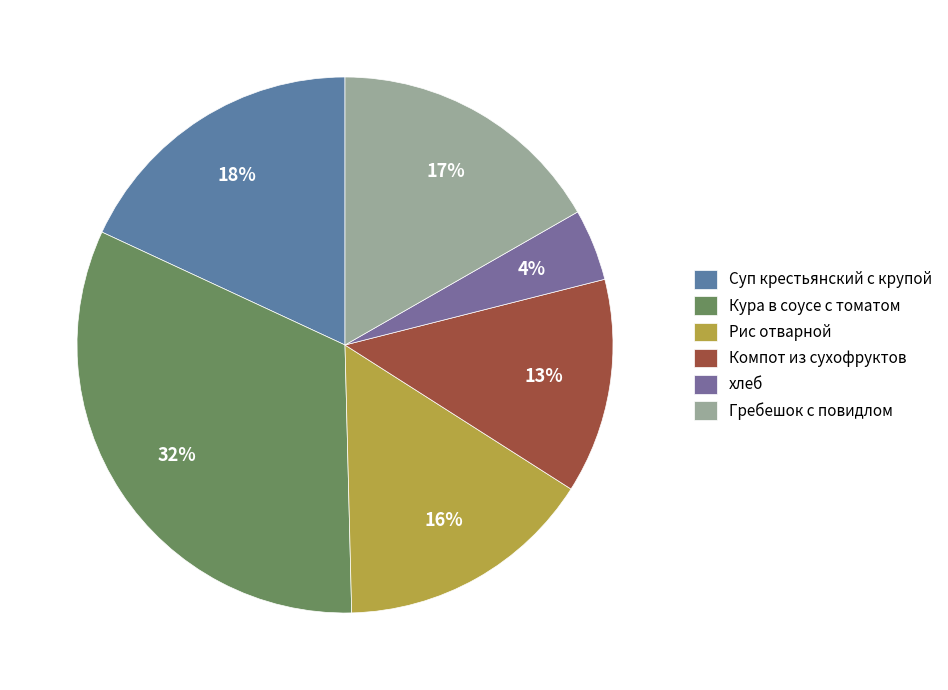

True or false: Гребешок с повидлом accounts for 17% of the total.

True